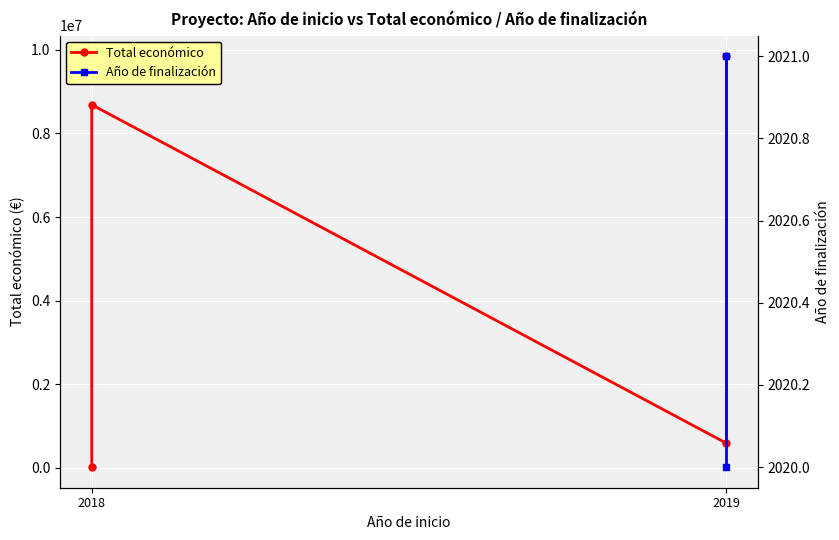

What is the difference between the second highest and second lowest values?

8094447